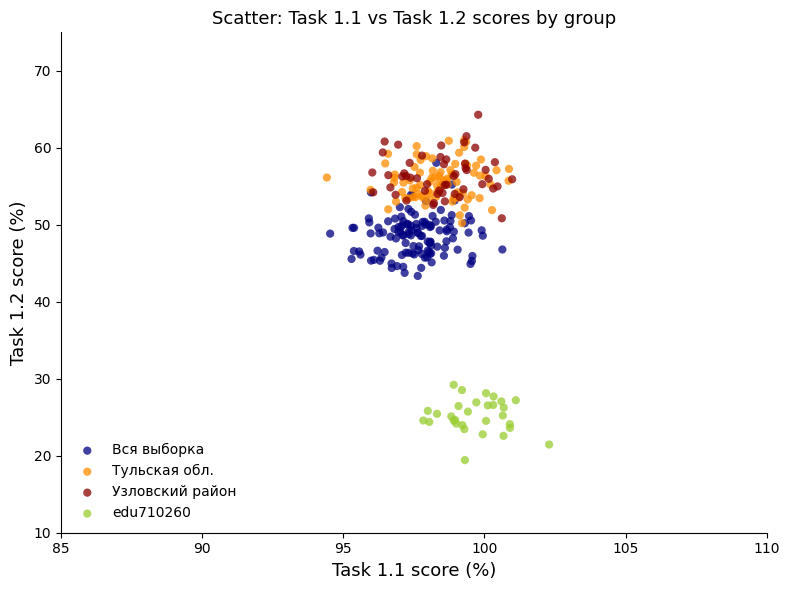

Which series contains the highest Y value?

Узловский район